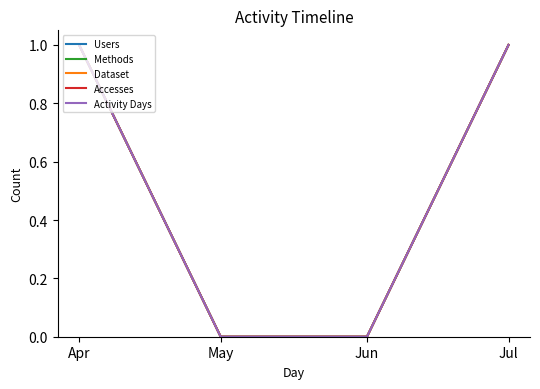

Is this an area chart (filled region under the line)?

No